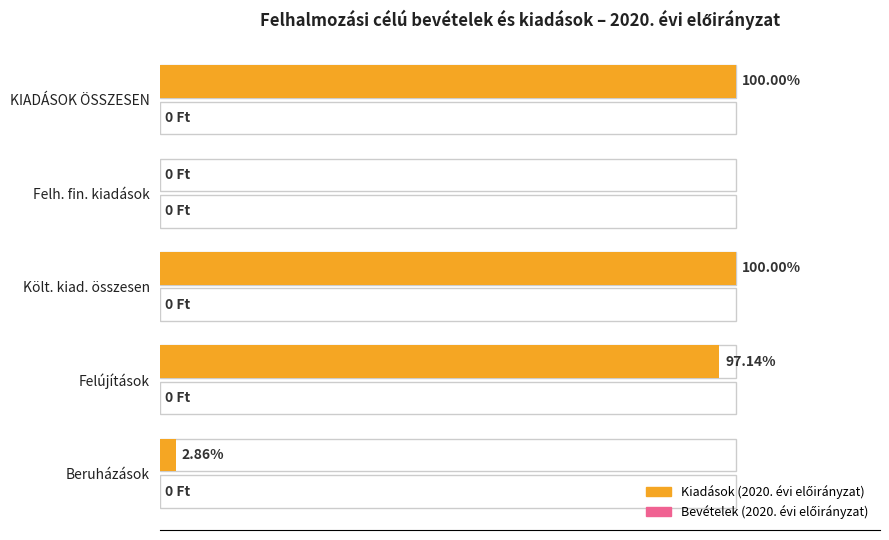

Which series has the largest total across all categories?

Kiadások (2020. évi előirányzat)